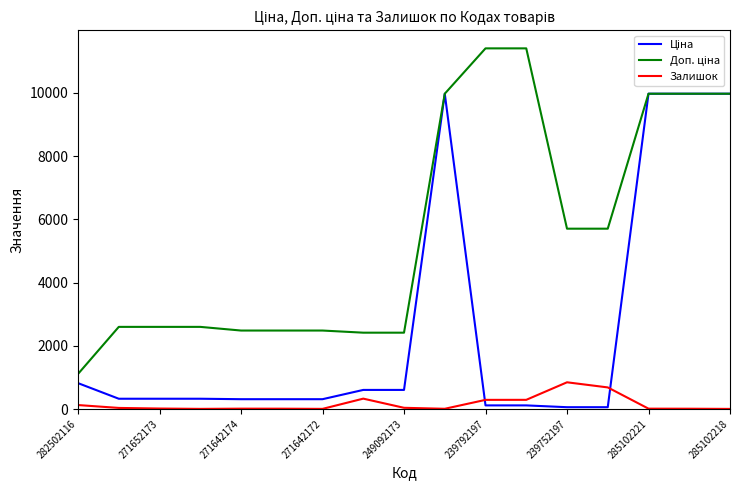

What is the maximum value shown in the chart?

11410.0